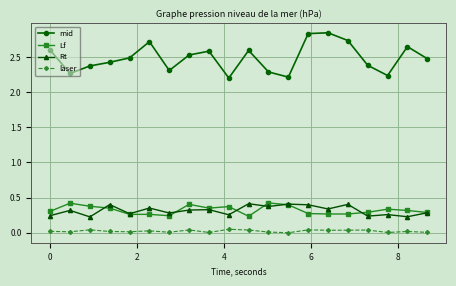

Count the number of categories in the chart.

20